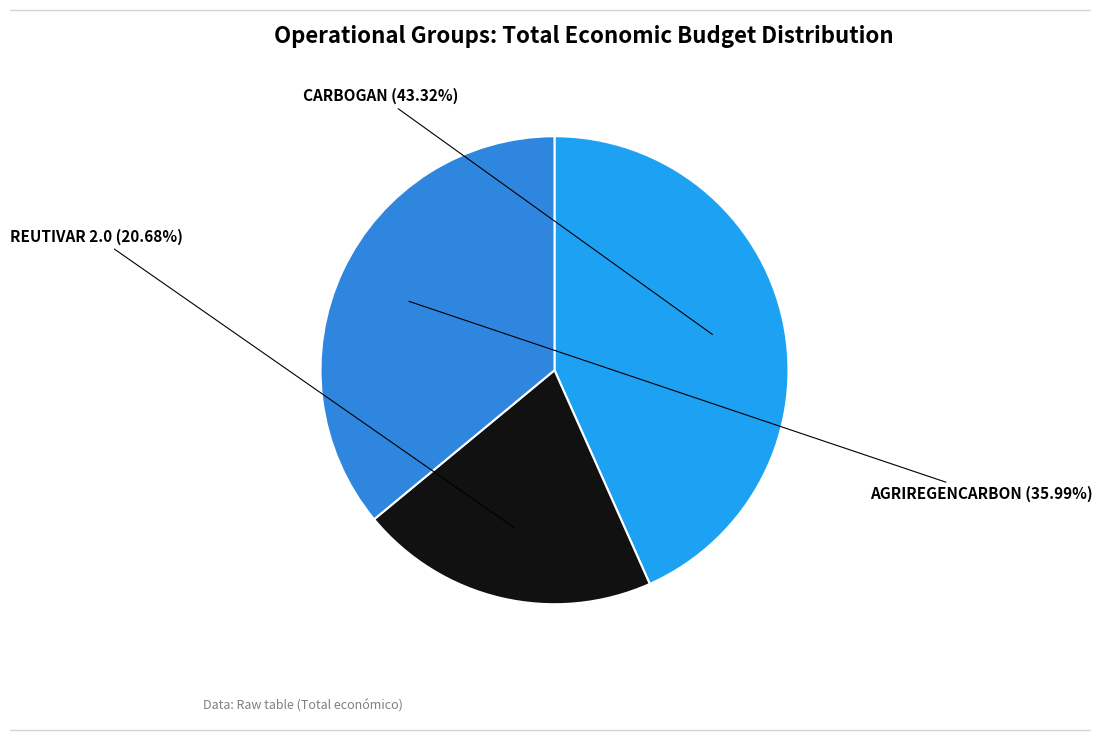

Count the number of slices in the pie.

3